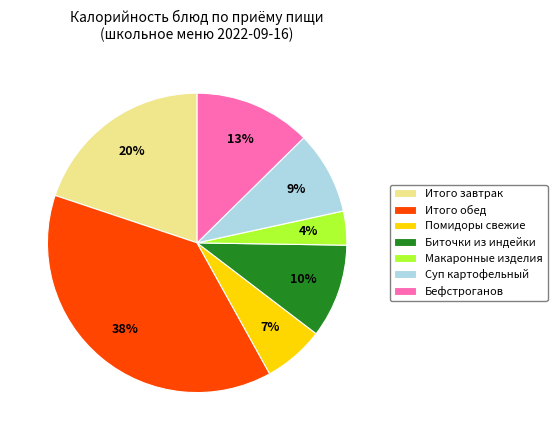

True or false: Суп картофельный accounts for 9% of the total.

True